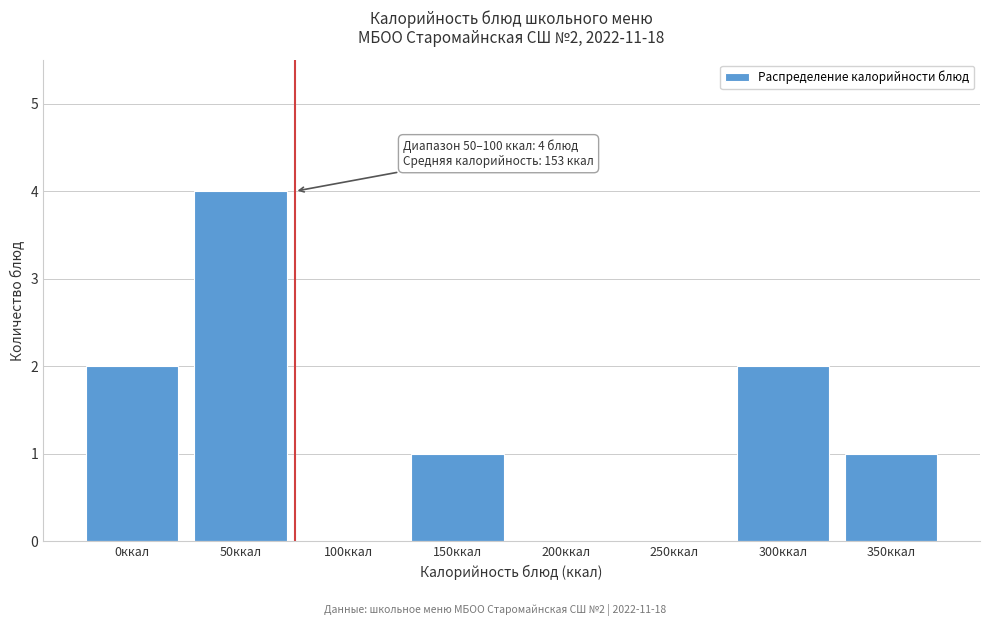

Reading right to left, list all the values displayed in this chart.

350ккал=1	300ккал=2	250ккал=0	200ккал=0	150ккал=1	100ккал=0	50ккал=4	0ккал=2